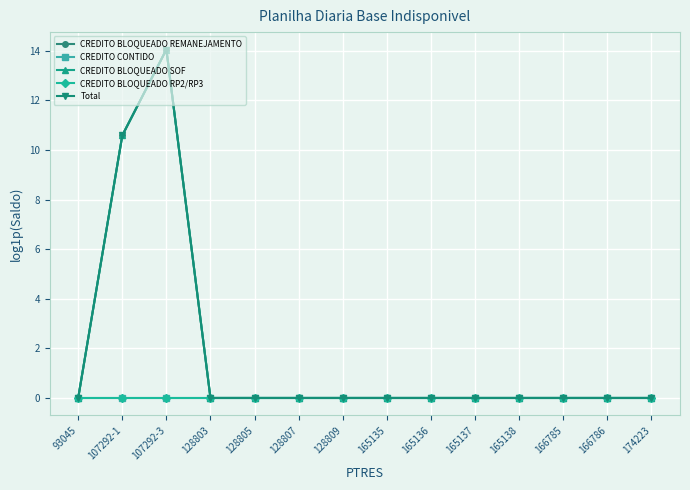

What is the value of the CREDITO BLOQUEADO REMANEJAMENTO point at the 3rd from the left?

14.1